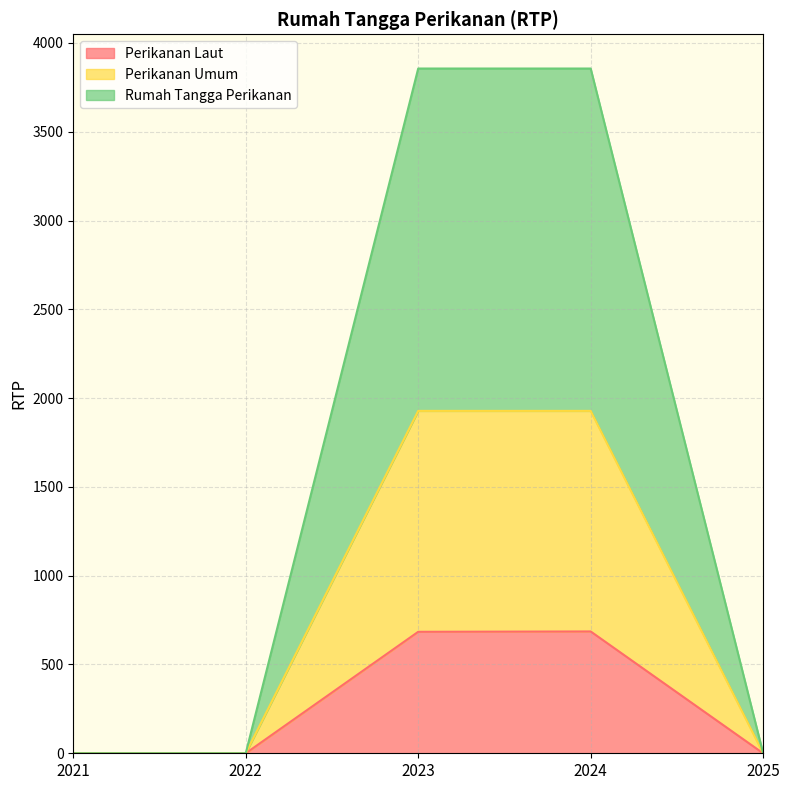

The value of Perikanan Laut at 2022 is 289. True or false?

False